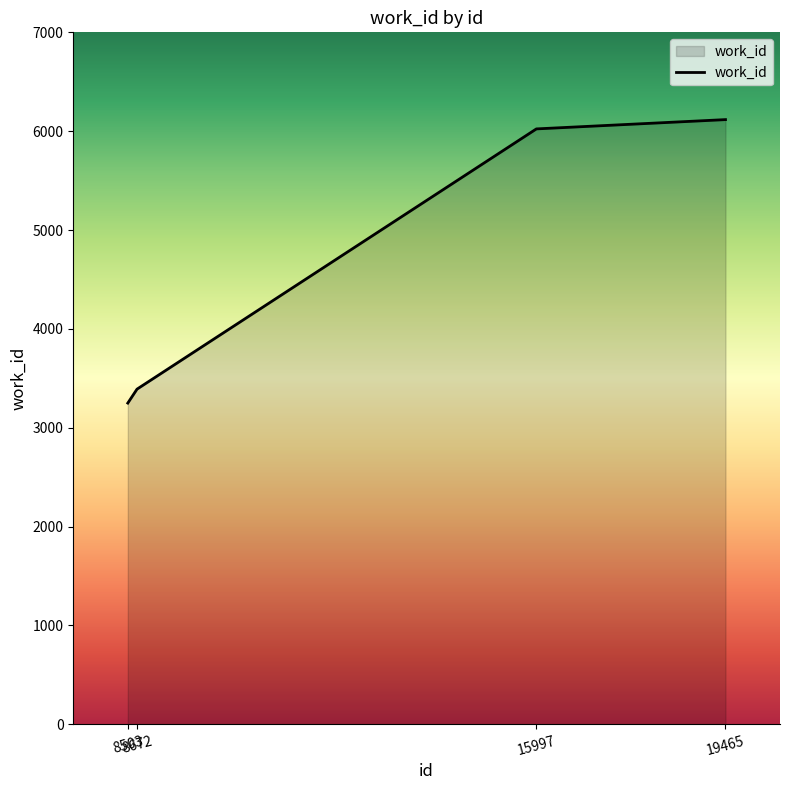

Between 15997 and 19465, which is larger?

19465